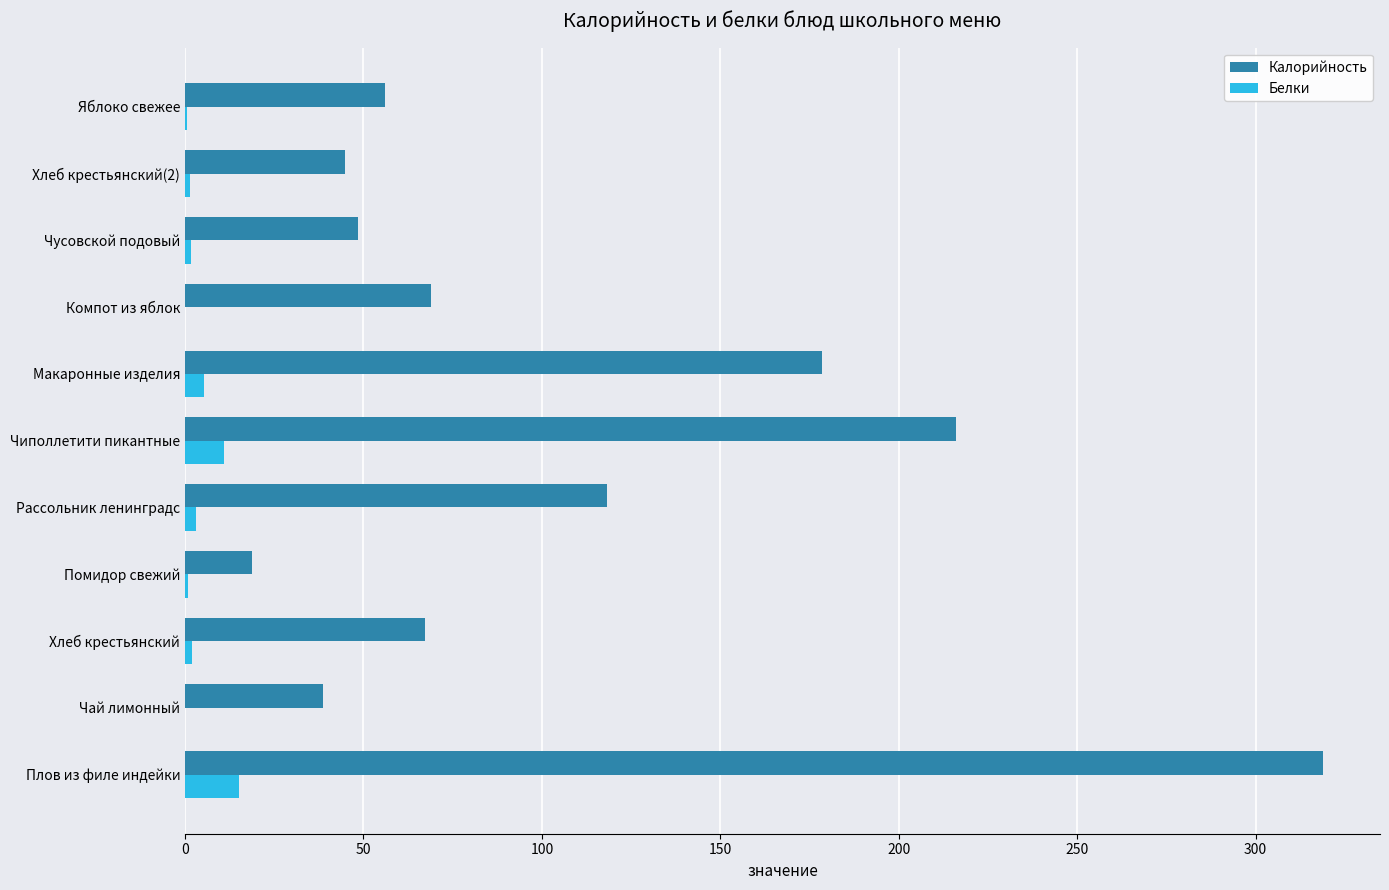

The Калорийность series shows 67.2 at Хлеб крестьянский. True or false?

True